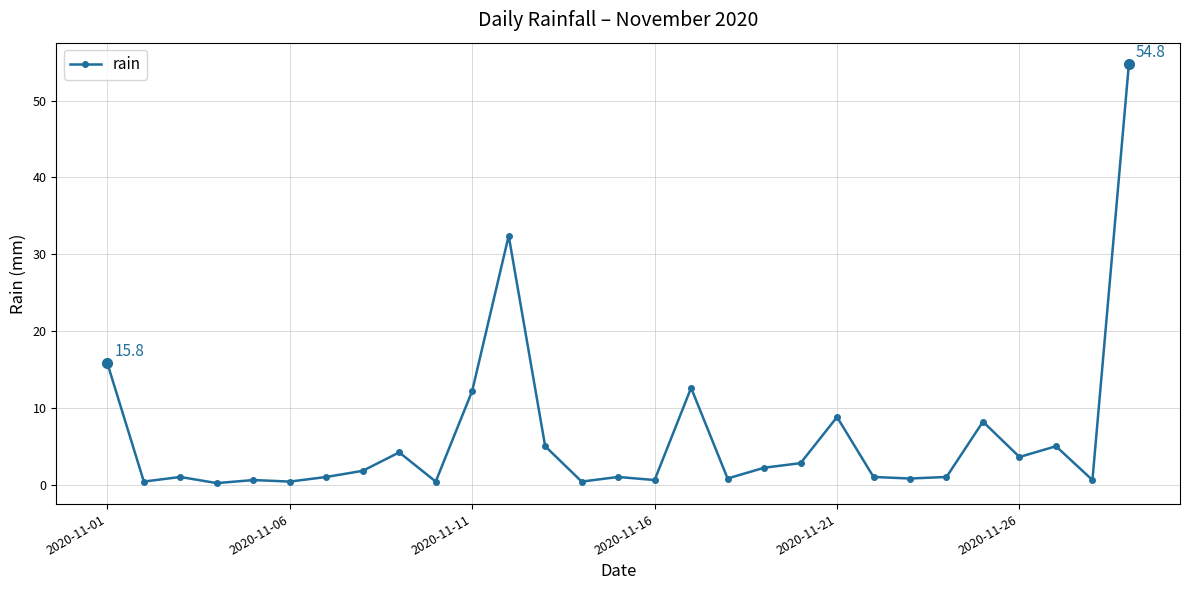

What is the maximum value shown in the chart?

54.8